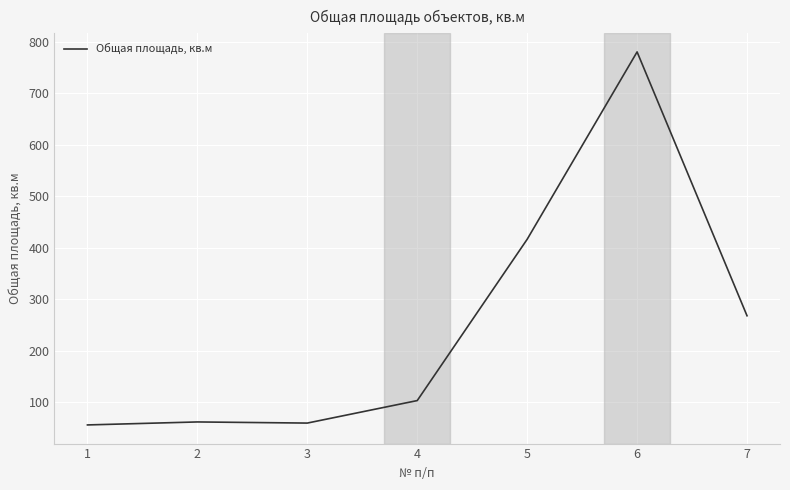

Does the chart display data point markers on the line(s)?

No